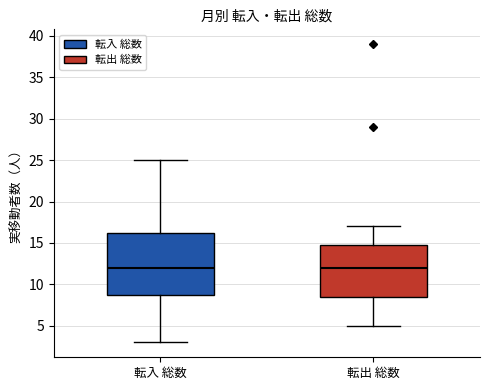

Which box is the tallest, from its lower edge to its upper edge?

転入 総数